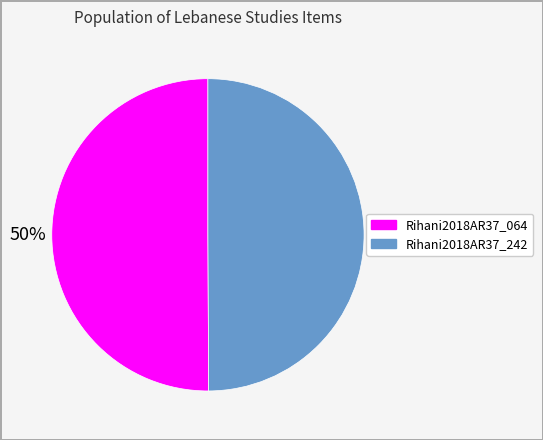

Is the sum of Rihani2018AR37_064 and Rihani2018AR37_242 greater than half?

Yes